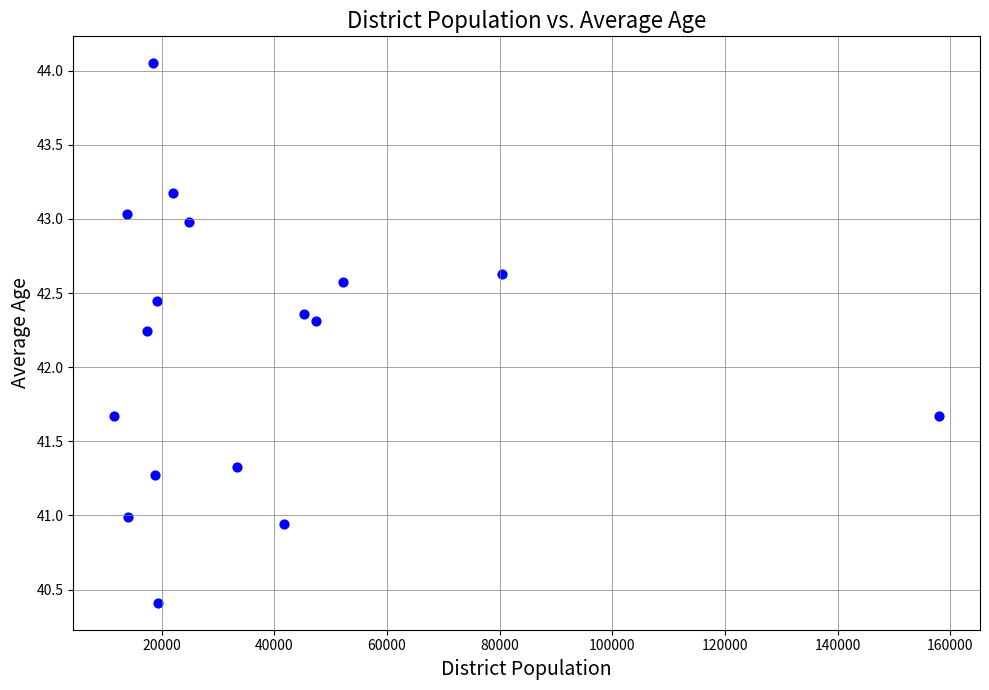

What is the range of Y values (max minus min)?

3.6